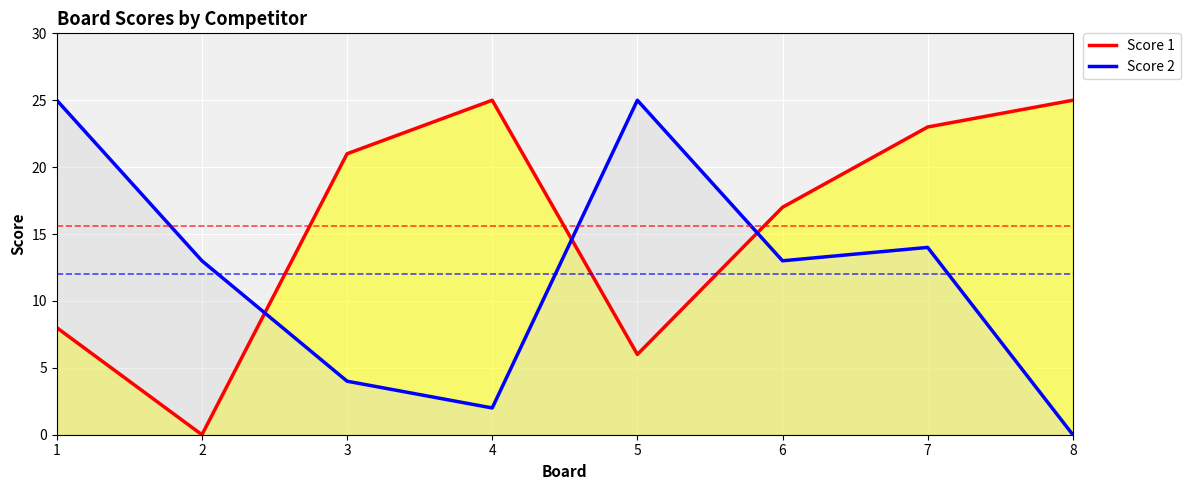

Where is Score 1 nearest to the value 12?

1